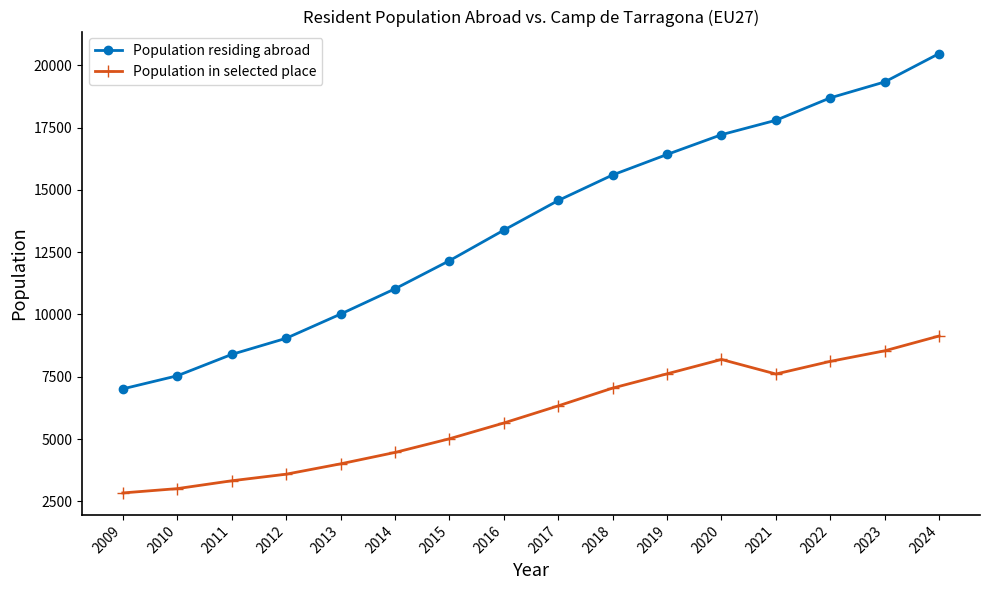

What is the value of the Population residing abroad point at the 13th from the left?

17798